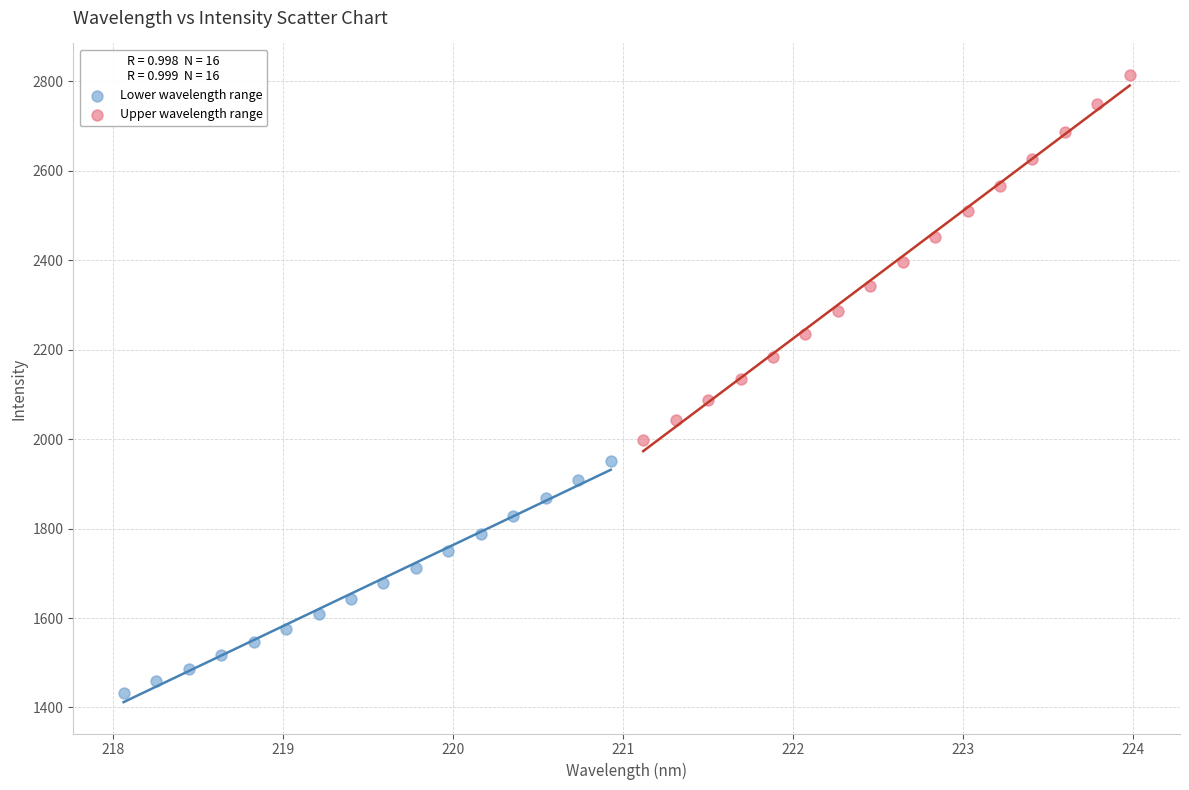

Which series contains the lowest Y value?

Lower wavelength range